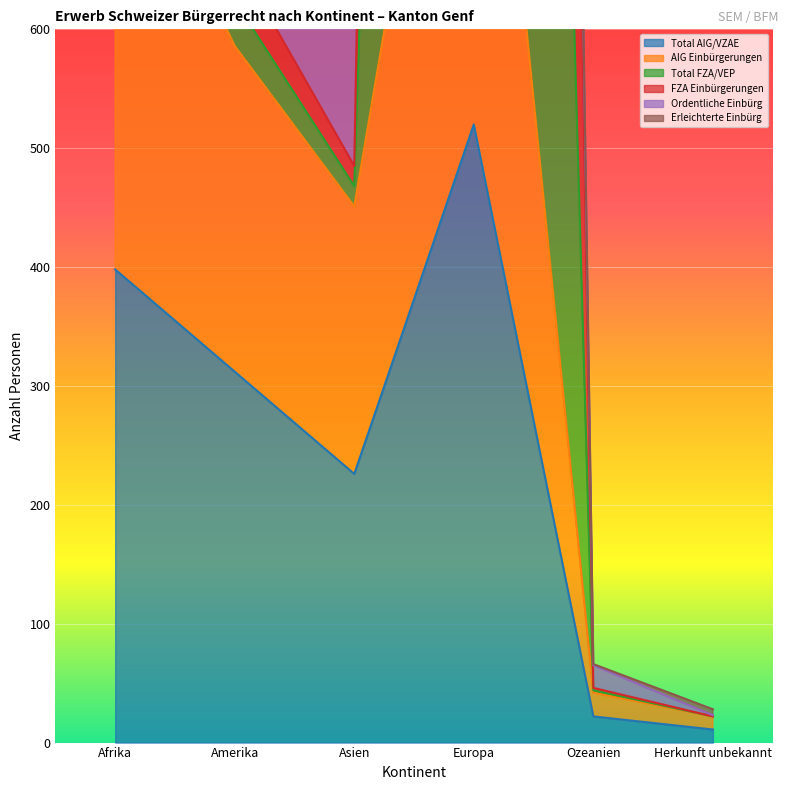

The FZA Einbürgerungen series shows 1961 at Afrika. True or false?

False